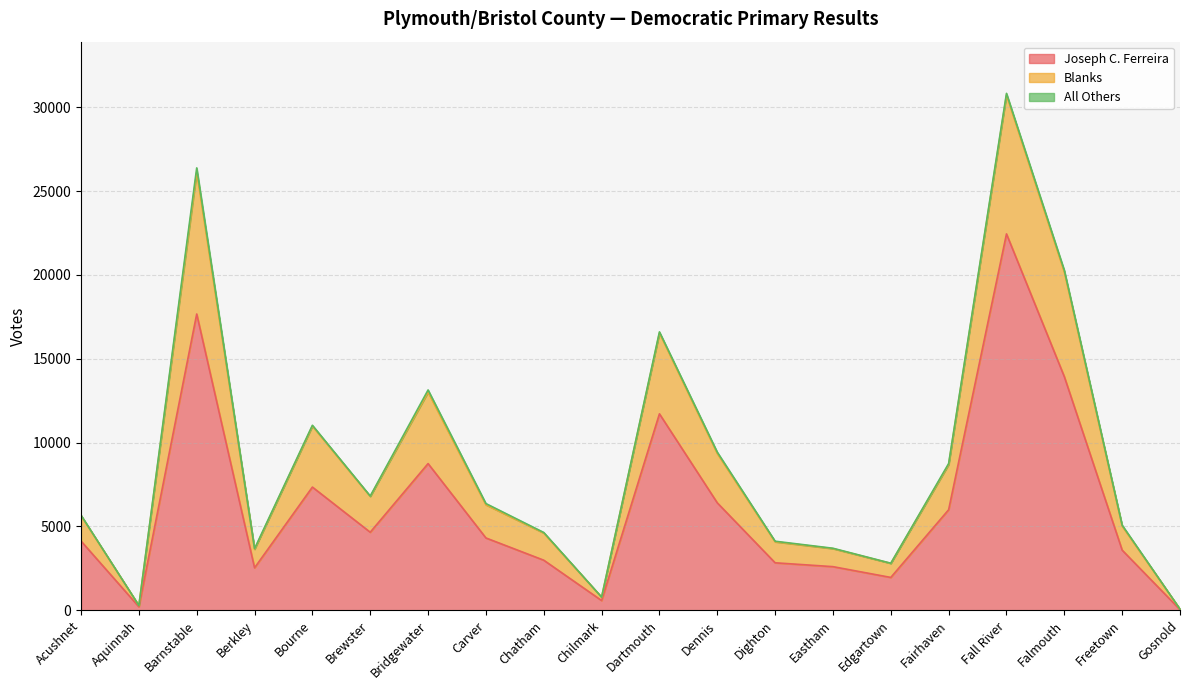

Is it true that Joseph C. Ferreira equals 21549 at Falmouth?

False